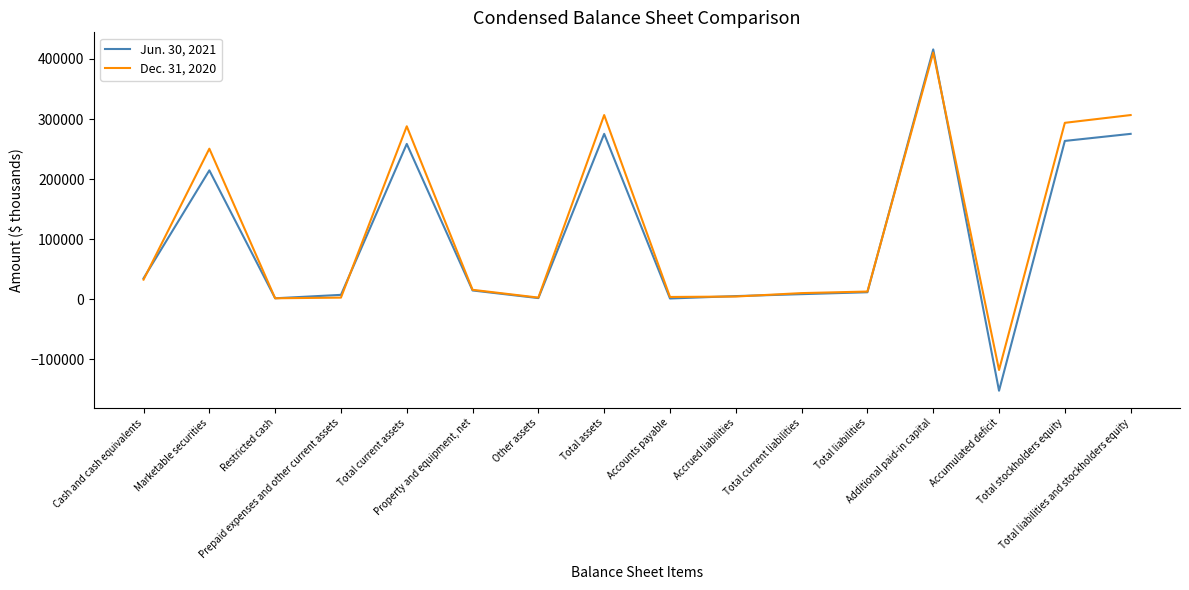

What is the average value of the Dec. 31, 2020 series?

114145